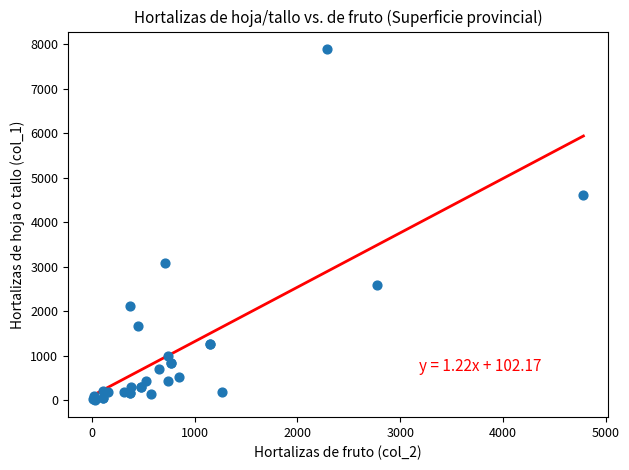

What Y value in the scatter plot is closest to 3957?

4623